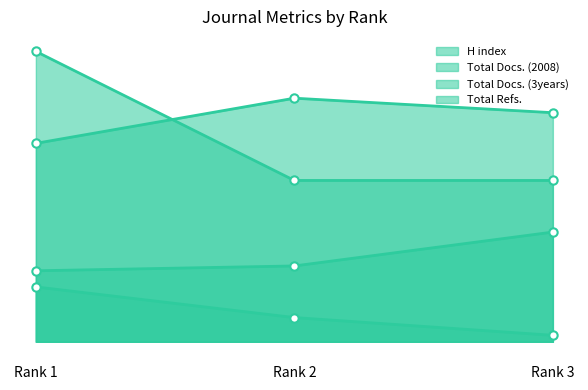

At which label does H index line reach its peak?

Rank 1